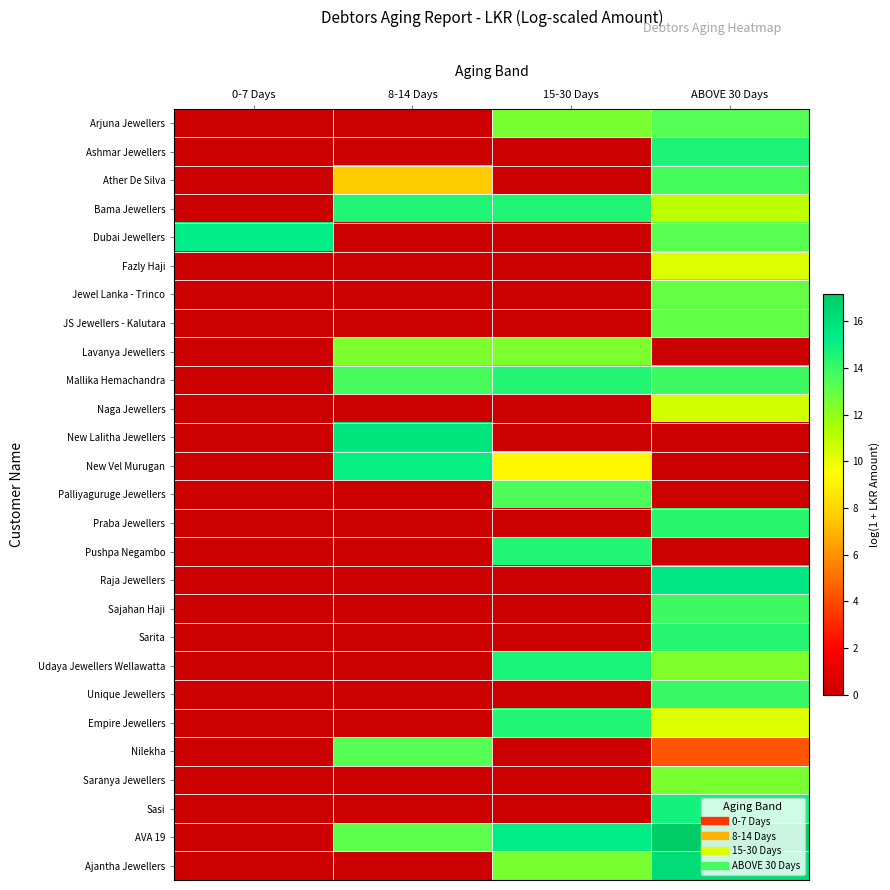

At 8-14 Days, list the series in order from smallest to largest.

Arjuna Jewellers, Ashmar Jewellers, Dubai Jewellers, Fazly Haji, Jewel Lanka - Trinco, JS Jewellers - Kalutara, Naga Jewellers, Palliyaguruge Jewellers, Praba Jewellers, Pushpa Negambo, Raja Jewellers, Sajahan Haji, Sarita, Udaya Jewellers Wellawatta, Unique Jewellers, Empire Jewellers, Saranya Jewellers, Sasi, Ajantha Jewellers, Ather De Silva, Lavanya Jewellers, AVA 19, Nilekha, Mallika Hemachandra, Bama Jewellers, New Vel Murugan, New Lalitha Jewellers